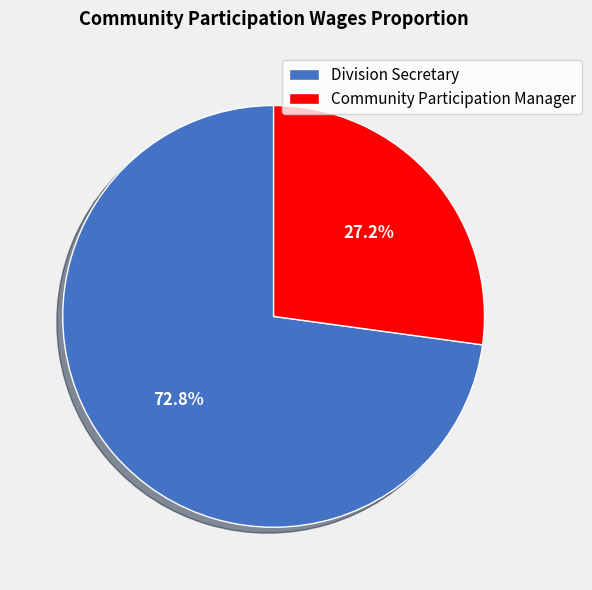

Is it true that Division Secretary is 82% of the pie?

False